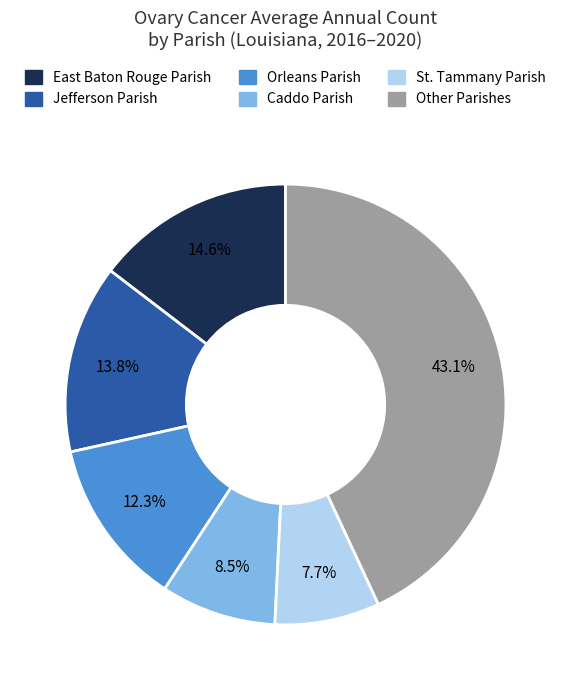

How many segments does this pie chart have?

6